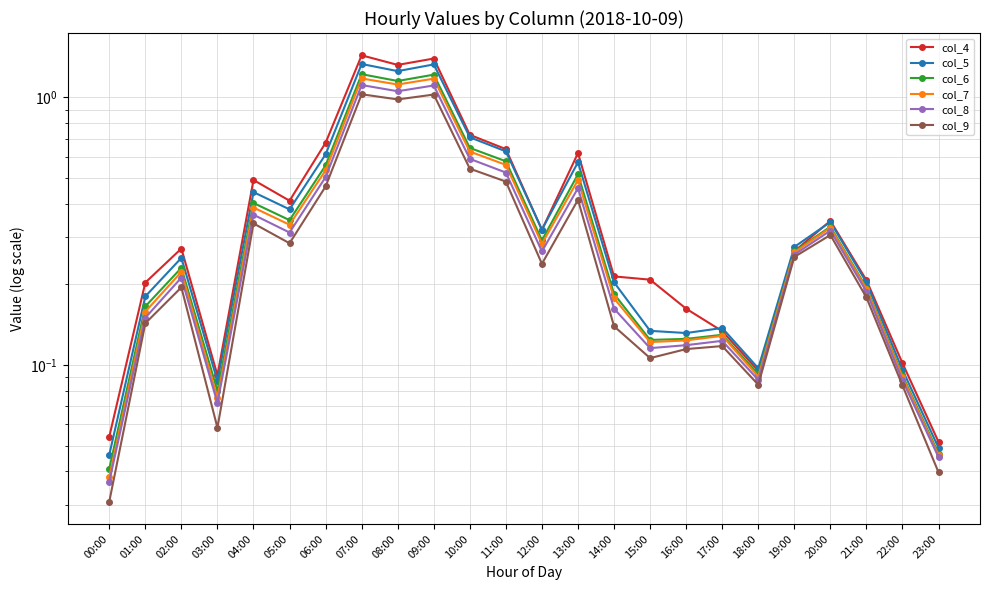

In col_9, how many points are lower than both neighbors (excluding endpoints)?

6